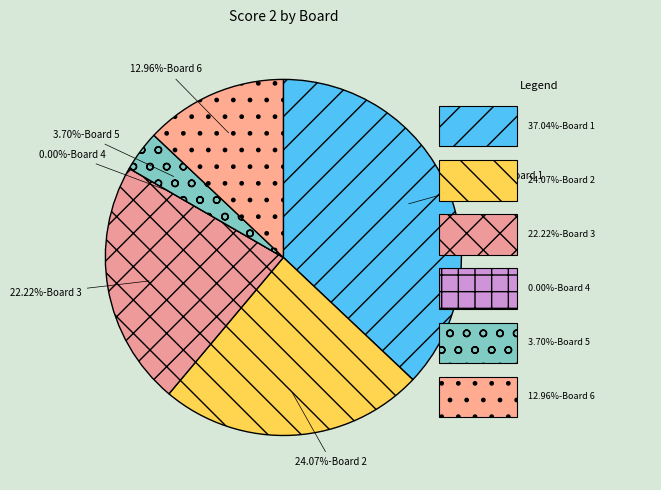

Is it true that Board 4 is 0% of the pie?

True